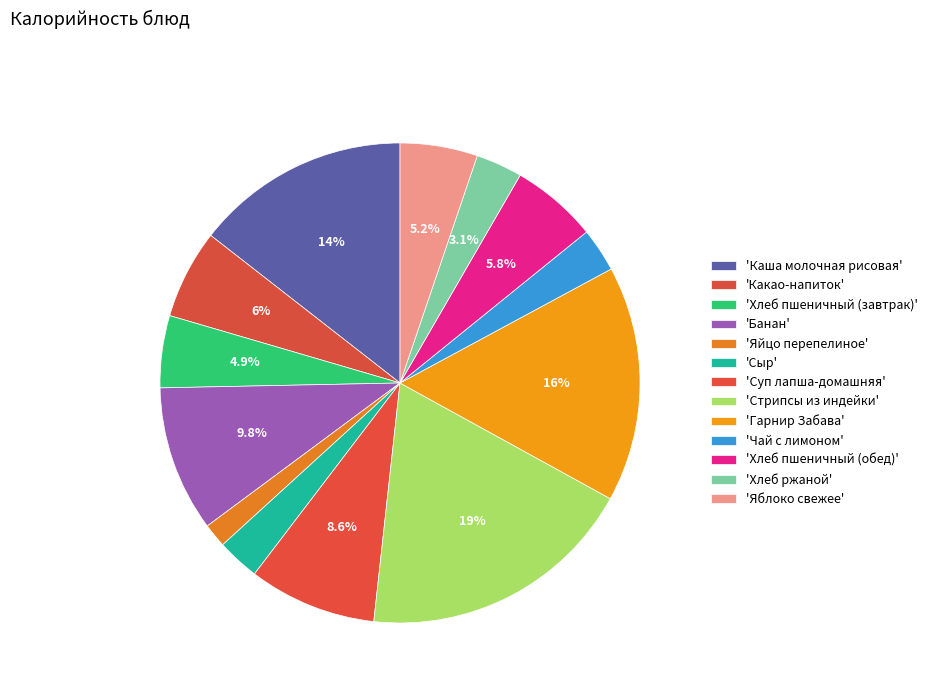

How many slices are in this pie chart?

13